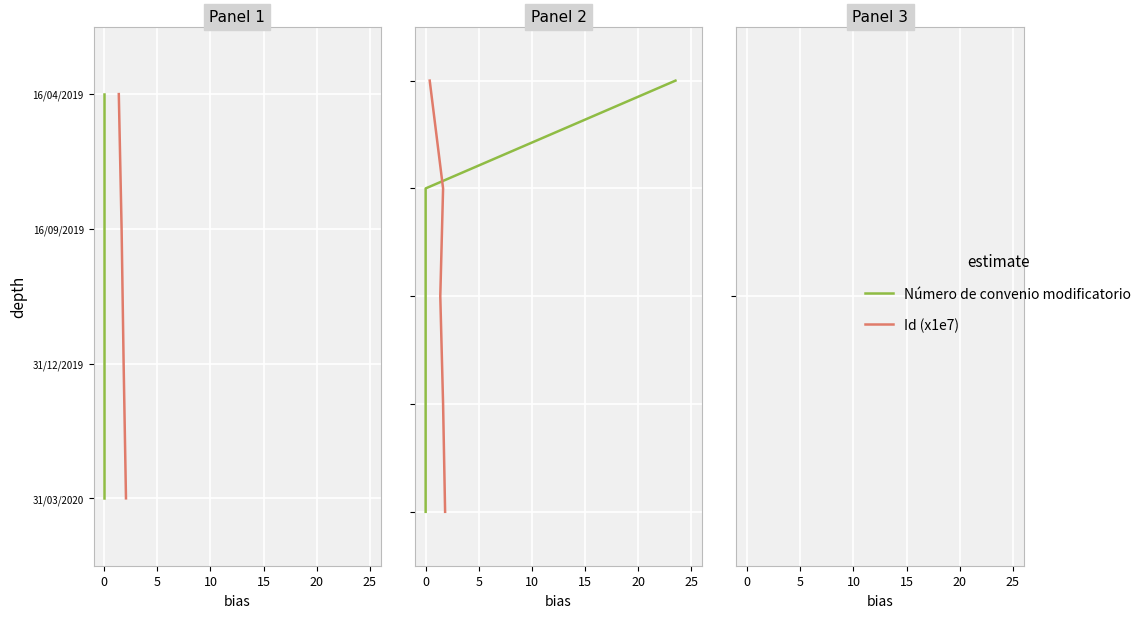

Which series has the largest total across all categories?

Número de convenio modificatorio